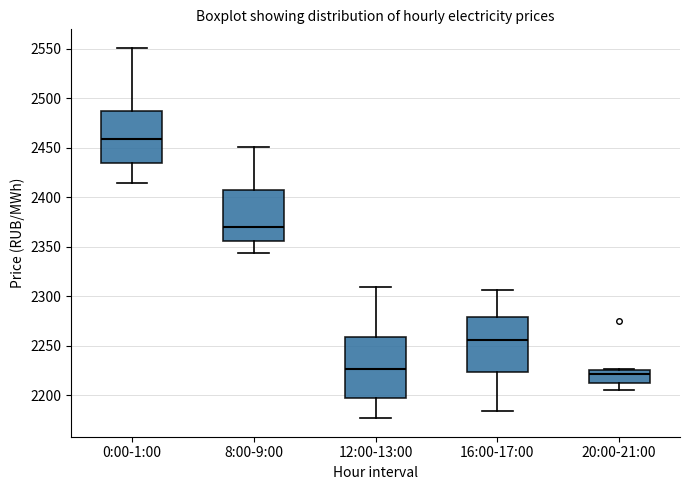

Reading left to right, transcribe this box plot: for each box, give where its median line is, the range the box spans, and where its two whiskers end, as read against the y-axis. The values are not printed on the chart, so give them approximately, as read against the axis.

0:00-1:00: median 2460, box 2435 to 2490, whiskers 2415 to 2550
8:00-9:00: median 2370, box 2355 to 2405, whiskers 2345 to 2450
12:00-13:00: median 2225, box 2195 to 2260, whiskers 2175 to 2310
16:00-17:00: median 2255, box 2225 to 2280, whiskers 2185 to 2305
20:00-21:00: median 2220, box 2210 to 2225, whiskers 2205 to 2225